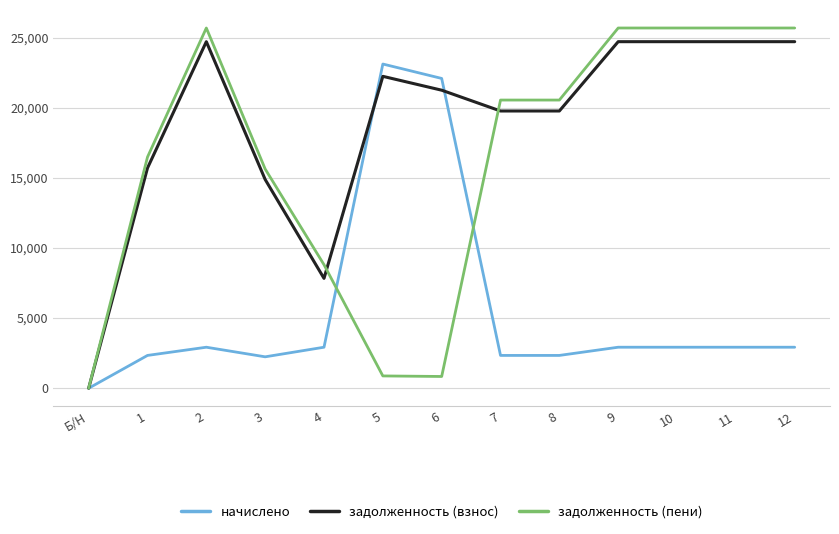

What position from the left is 9?

10